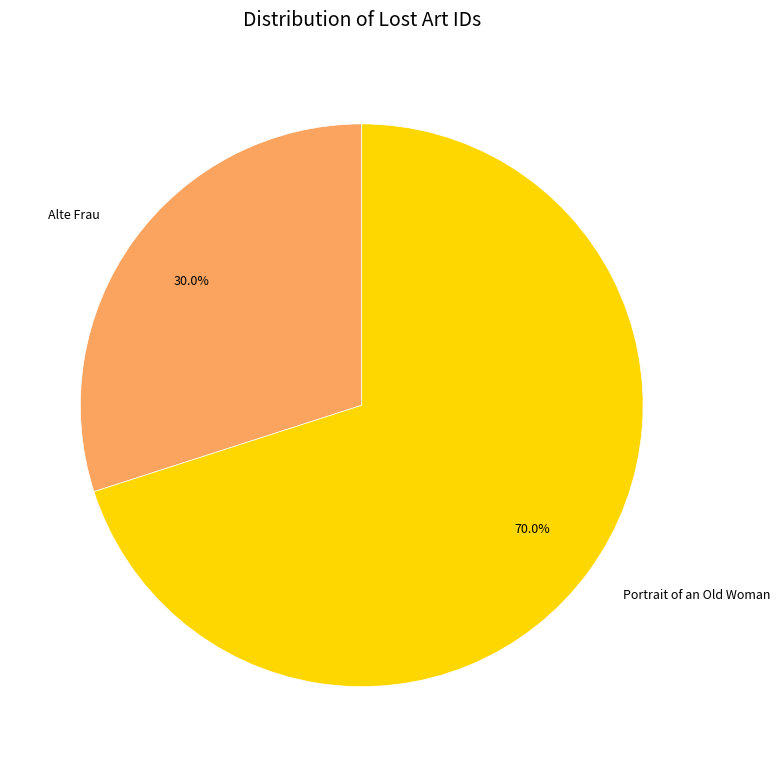

How many segments does this pie chart have?

2